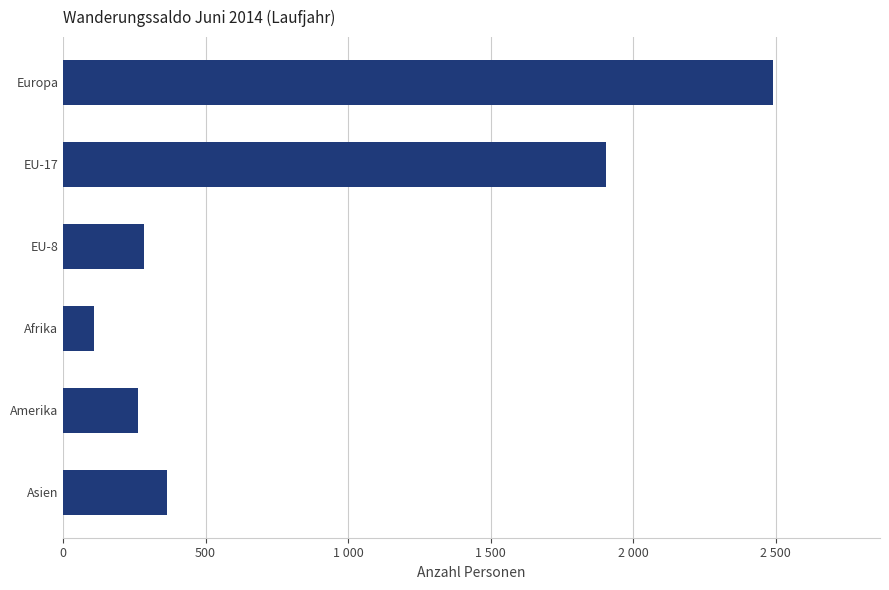

Are the bars horizontal?

Yes